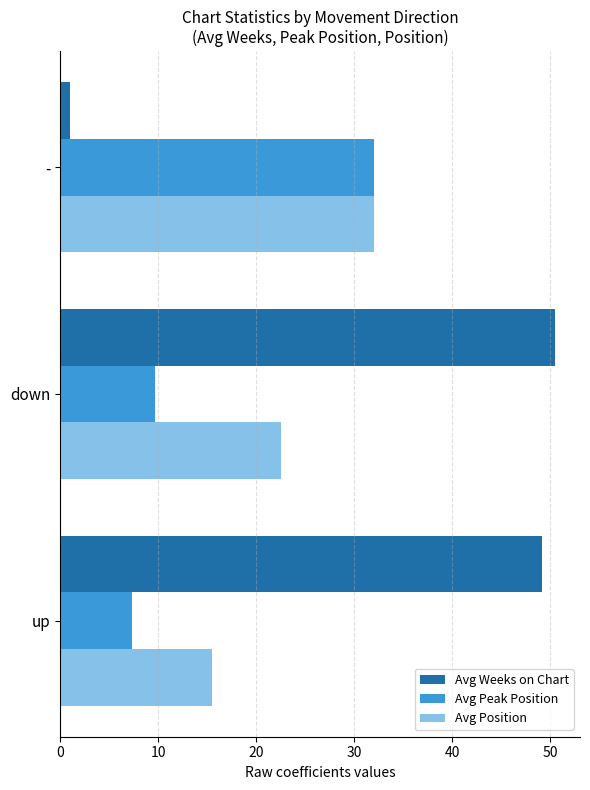

Which series has the largest total across all categories?

Avg Weeks on Chart